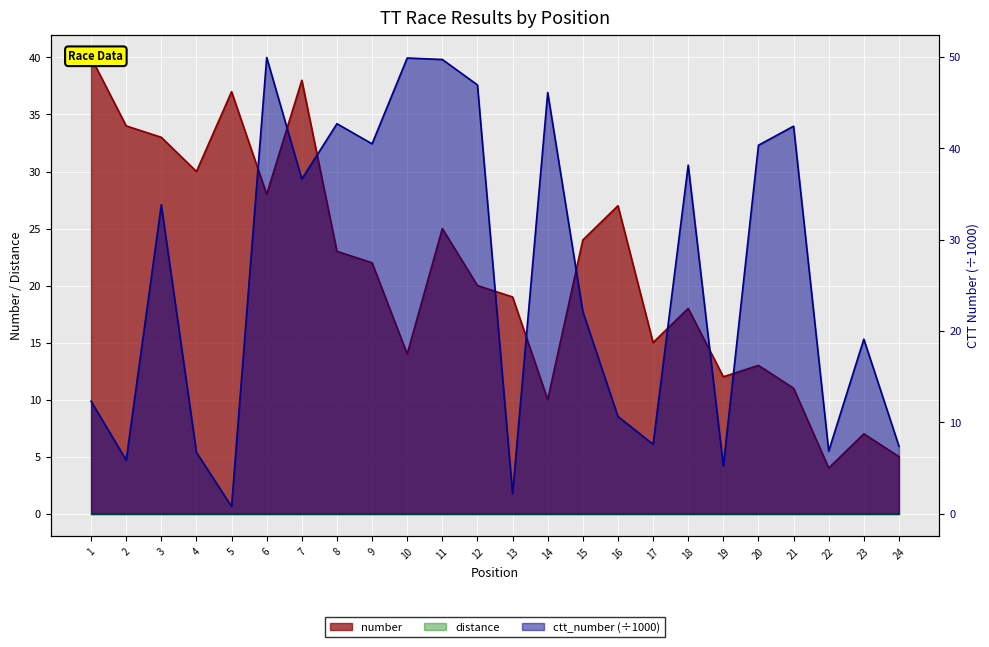

Which has a higher value, 12 or 14?

12